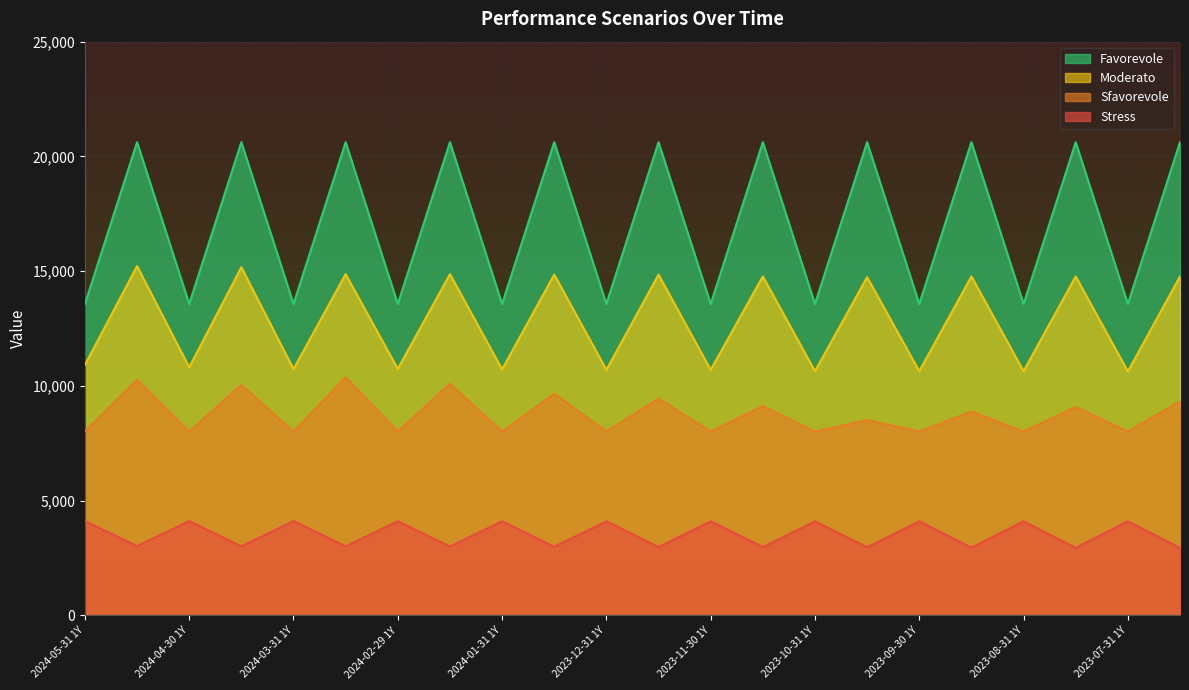

True or false: Moderato and Favorevole intersect in this chart.

False